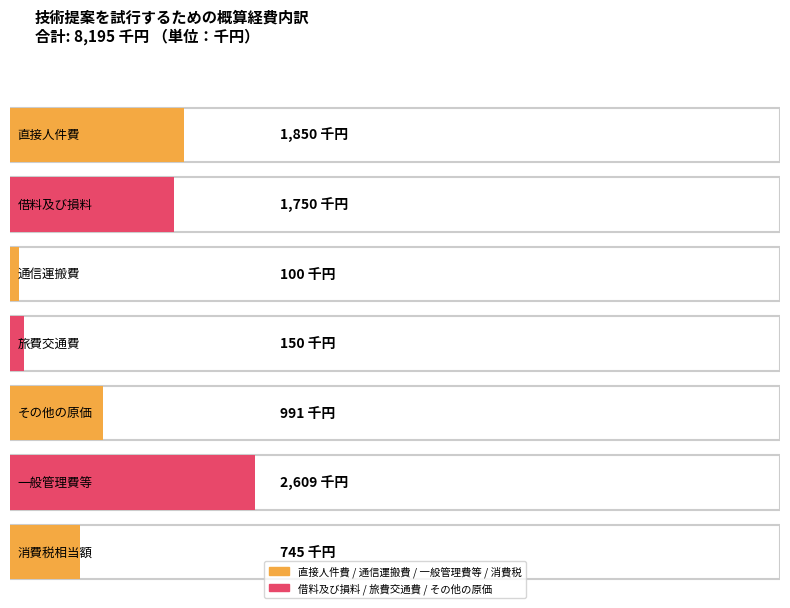

How many data points does each series have?

7